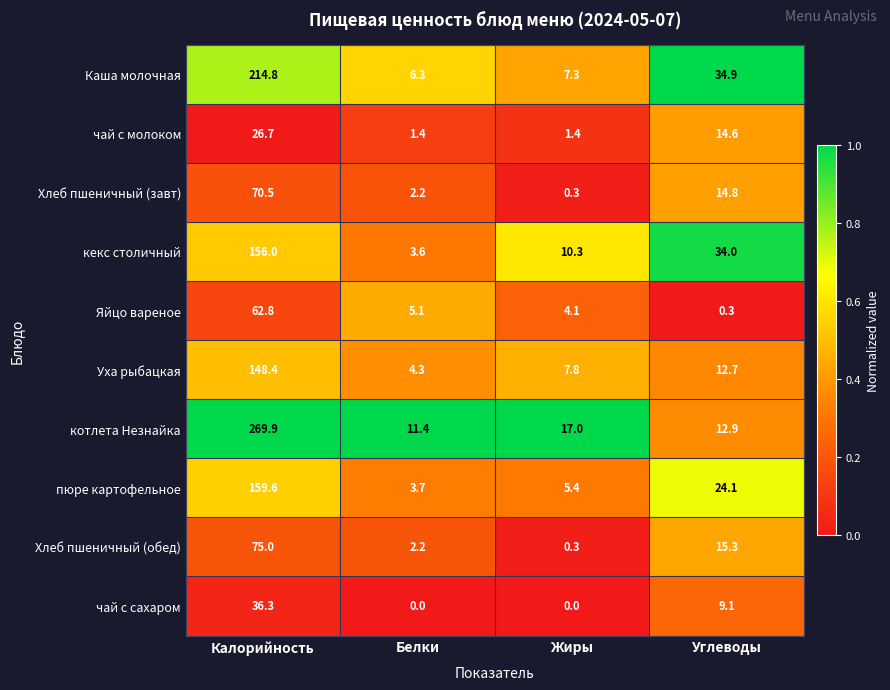

At which category is the sum across all series the highest?

Калорийность